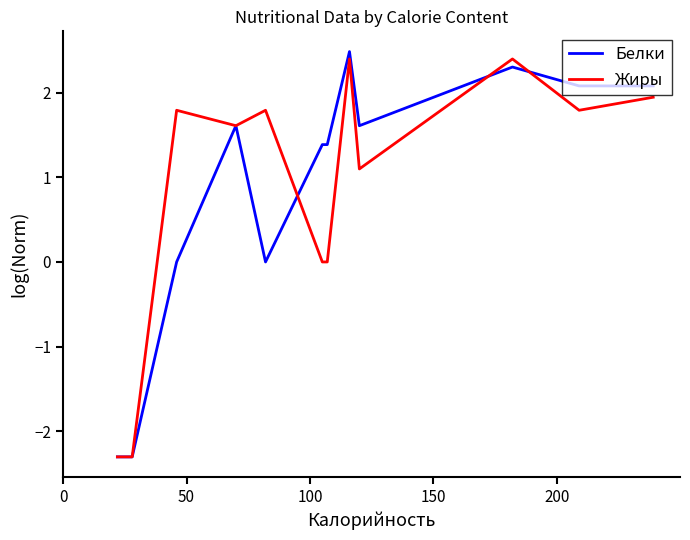

What is the lowest value of the Белки series?

-2.3